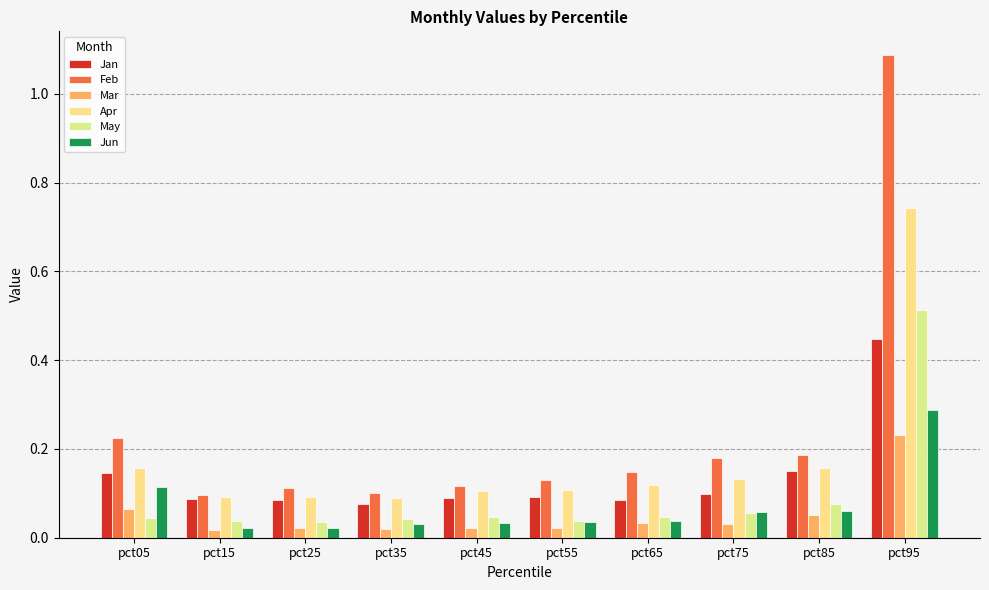

How many bars are there in each group?

6